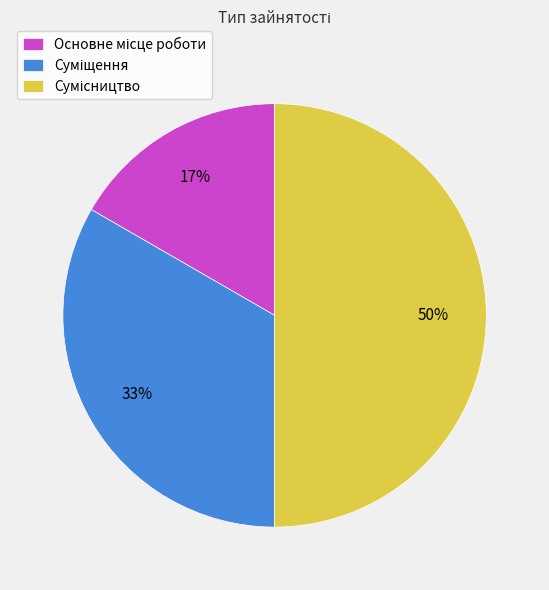

To the nearest percent, what is the difference between the largest and smallest slice percentages?

33%